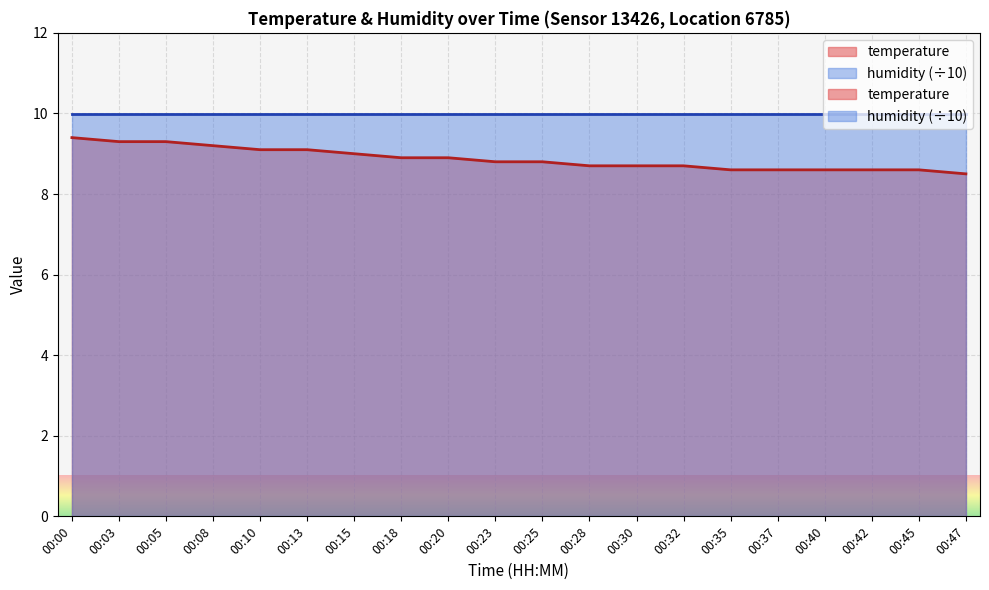

True or false: the data has more than 1 interior local peaks.

False